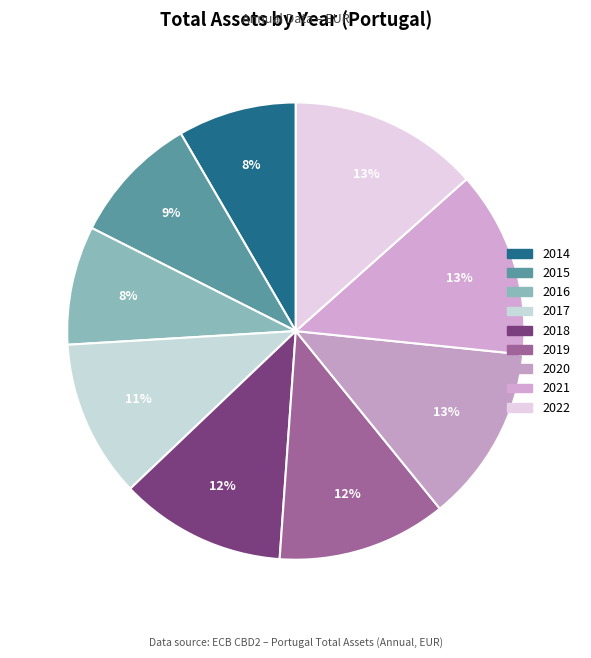

How many segments does this pie chart have?

9